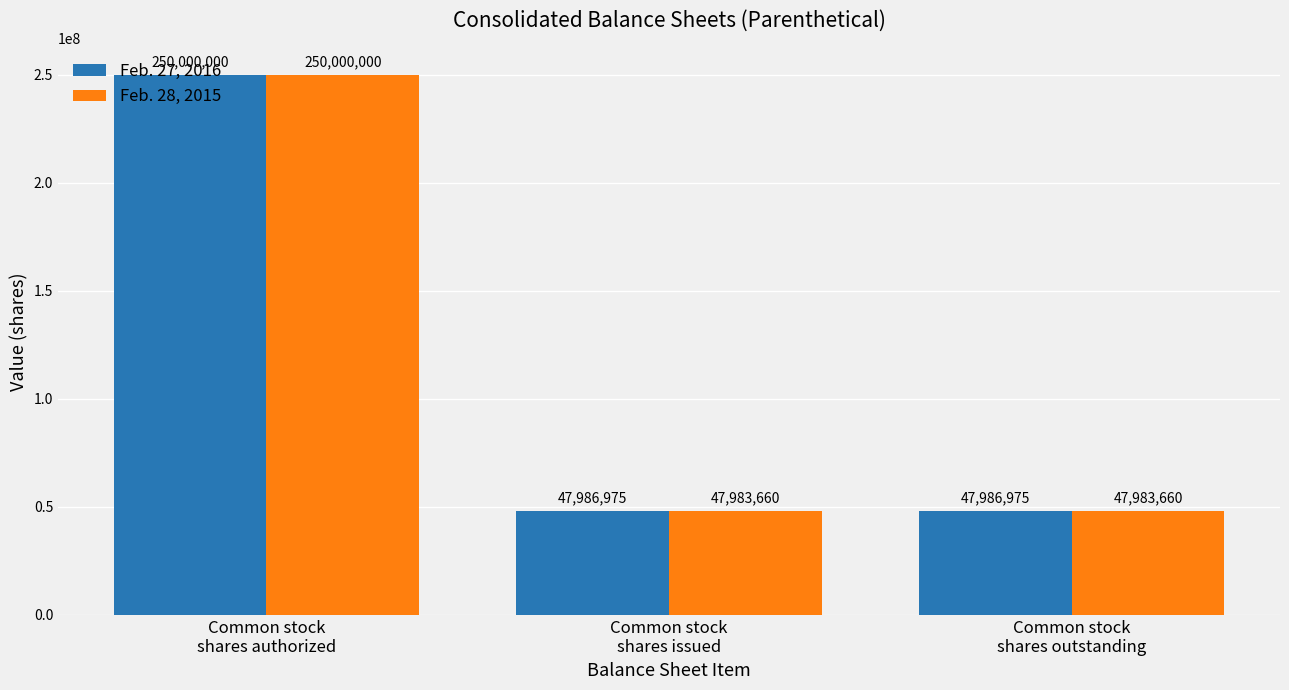

Reading left to right, list all the values displayed in this chart.

Feb. 27, 2016: Common stock
shares authorized=250000000	Common stock
shares issued=47986975	Common stock
shares outstanding=47986975
Feb. 28, 2015: Common stock
shares authorized=250000000	Common stock
shares issued=47983660	Common stock
shares outstanding=47983660